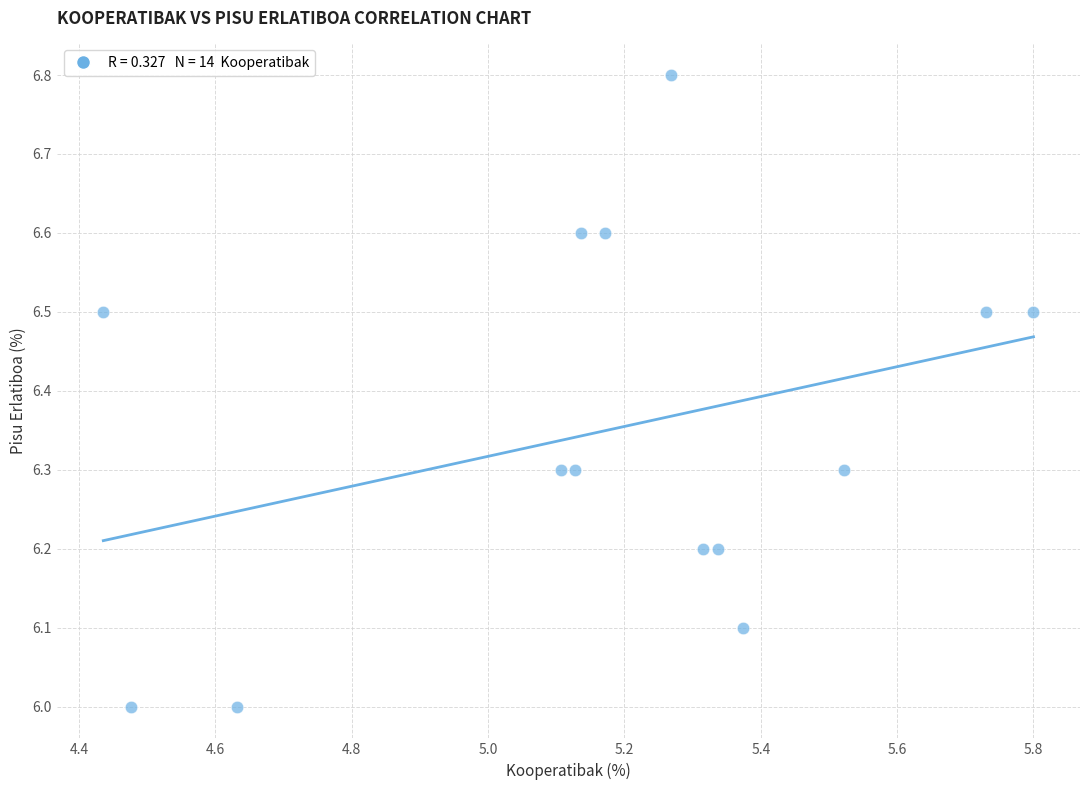

What is the range of X values (max minus min)?

1.4